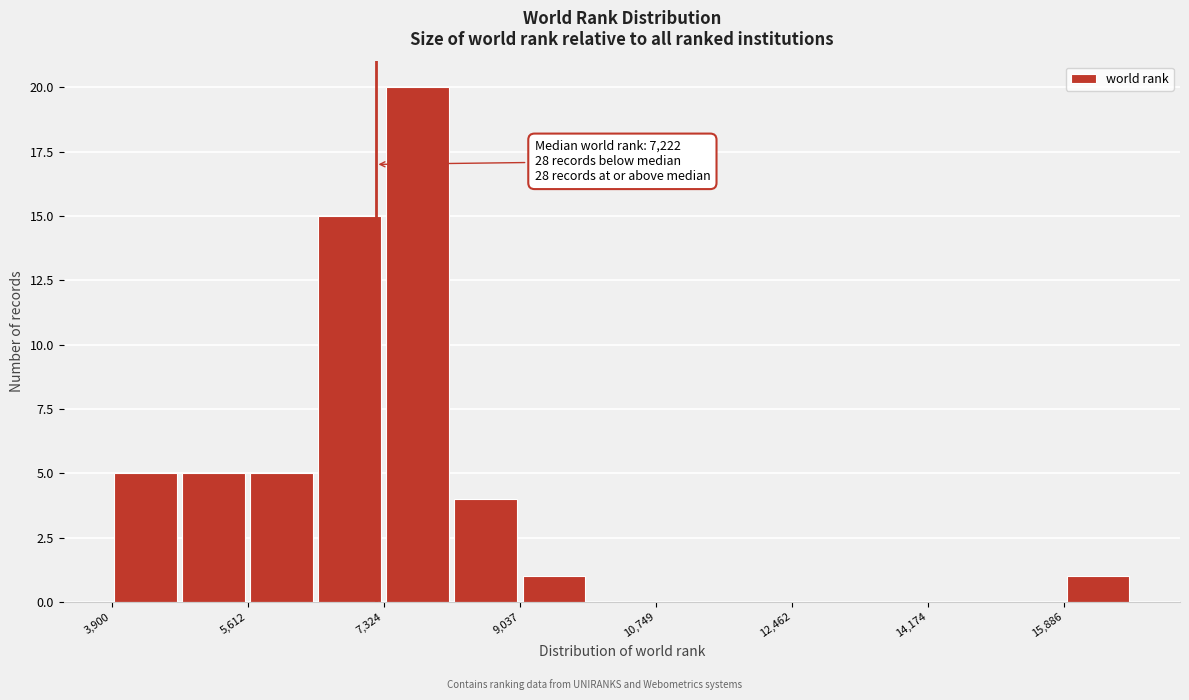

Which range on the x-axis has the tallest bar?

7400 to 8200